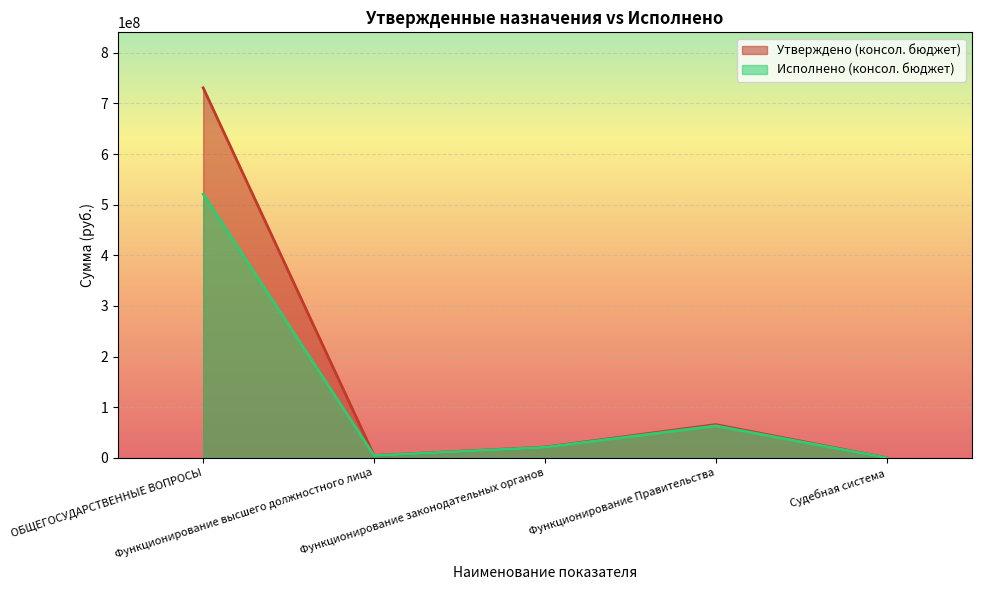

How many lines are shown in the chart?

2